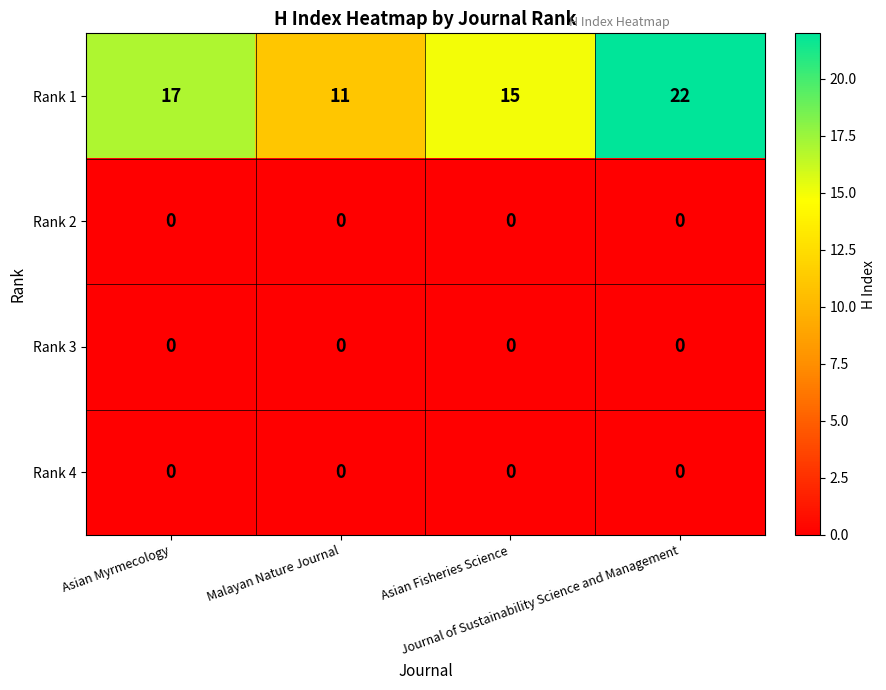

At how many categories does at least one series exceed 20?

1